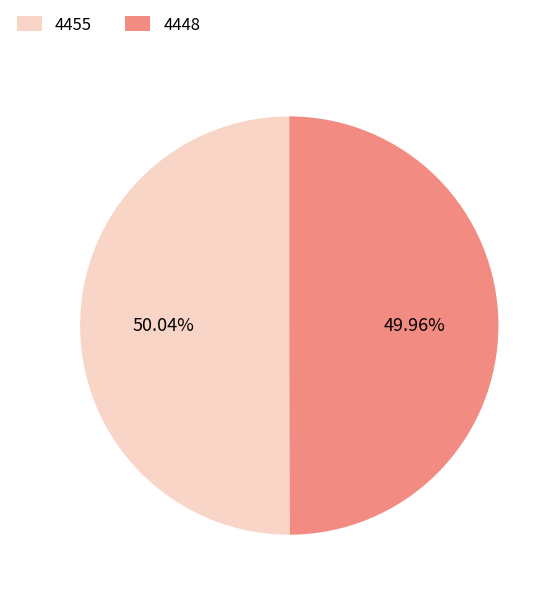

To the nearest percent, what is the average slice percentage?

50%